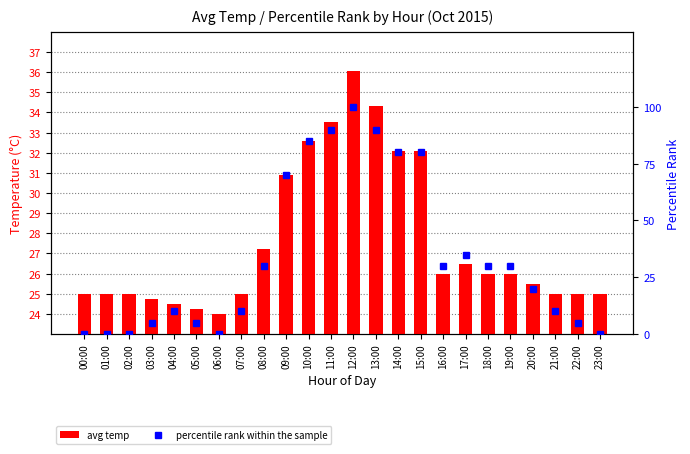

What is the difference between the maximum and second lowest values in the avg temp series?

11.8